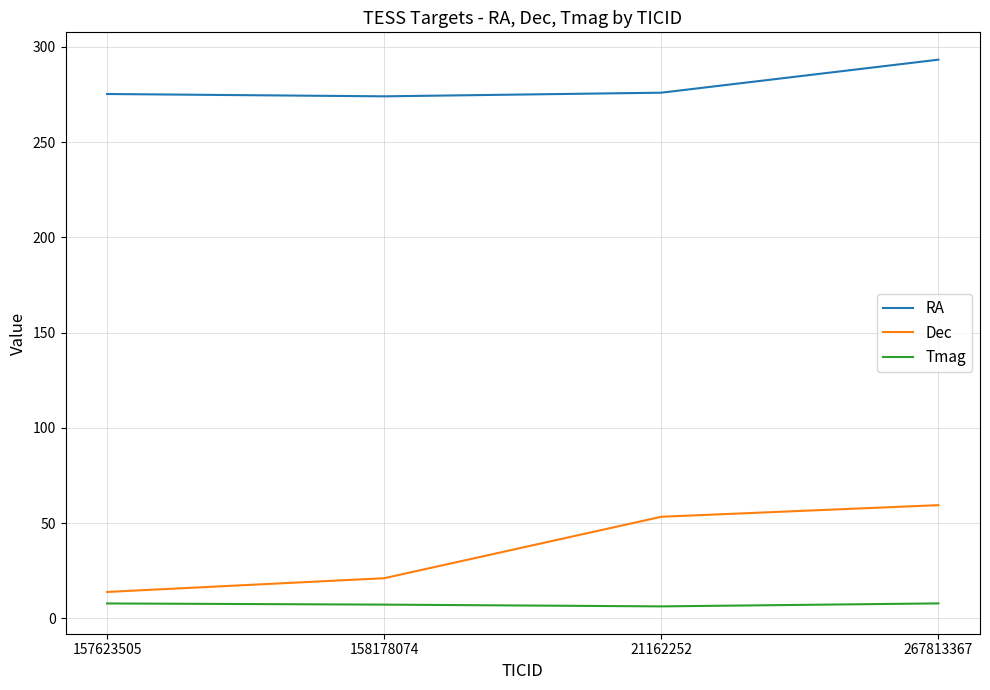

At which category is the sum across all series the highest?

267813367